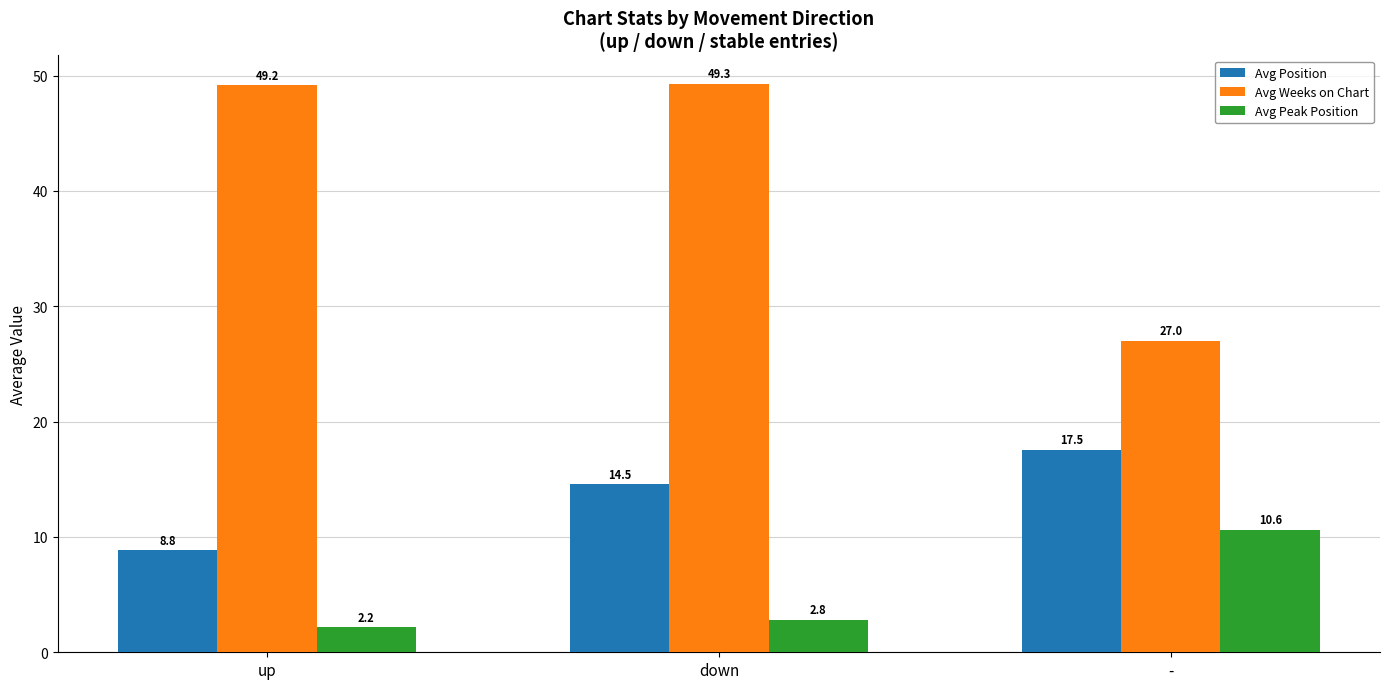

Are the bars horizontal?

No